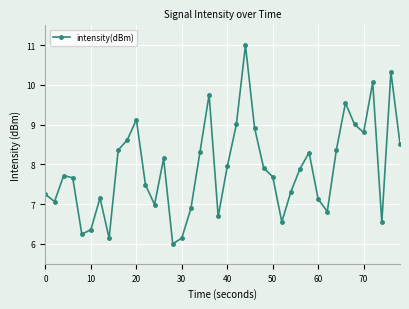

What is the value of the 40th point from the left?

8.5